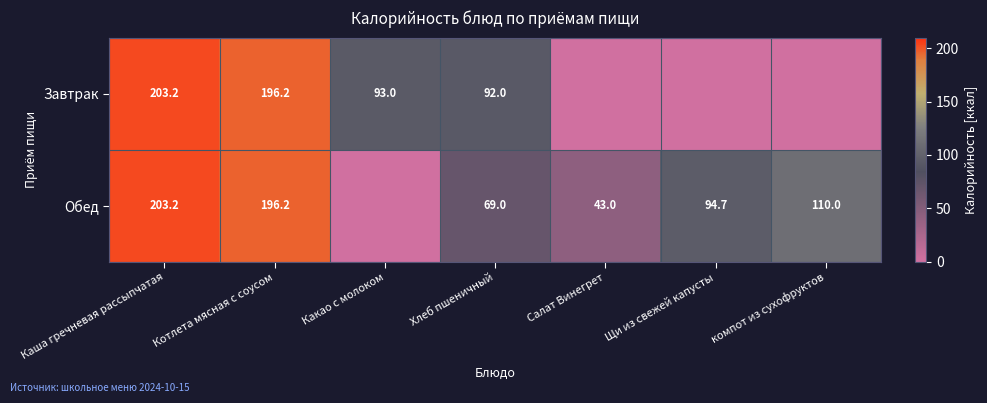

The Обед series shows 43.0 at Салат Винегрет. True or false?

True